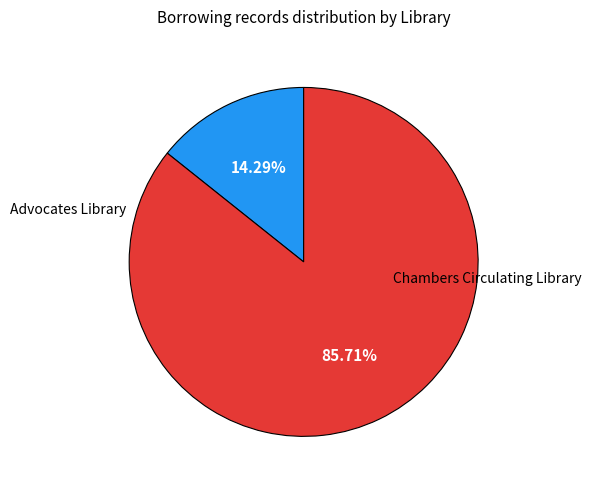

Count the number of slices in the pie.

2